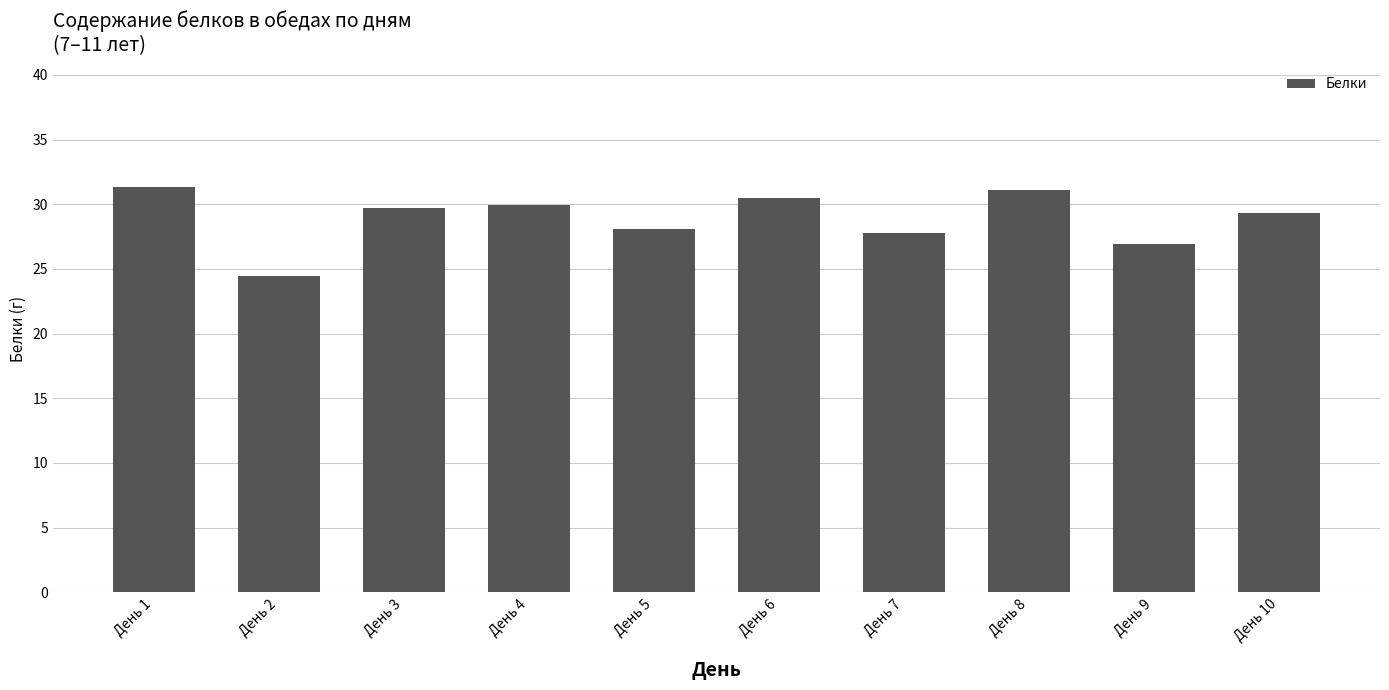

Is it true that the value at День 1 is 31.4?

True